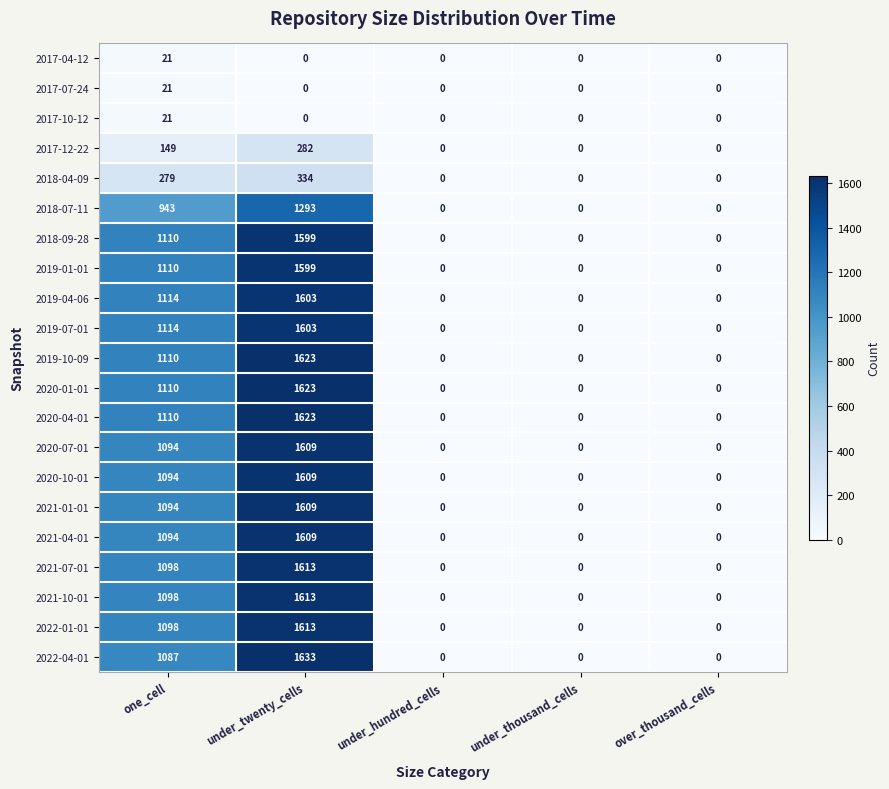

What is the difference between the second highest and minimum values in the 2019-01-01 series?

1110